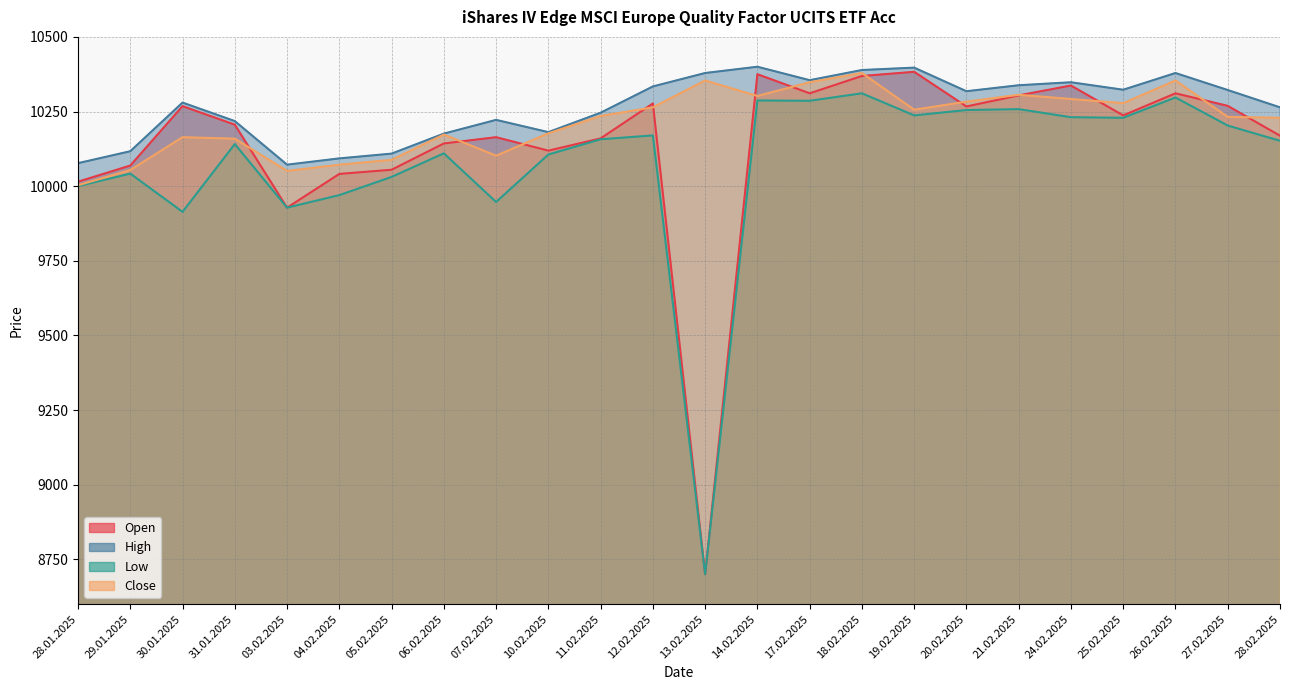

What is the spread (max minus min) of values at 13.02.2025?

1679